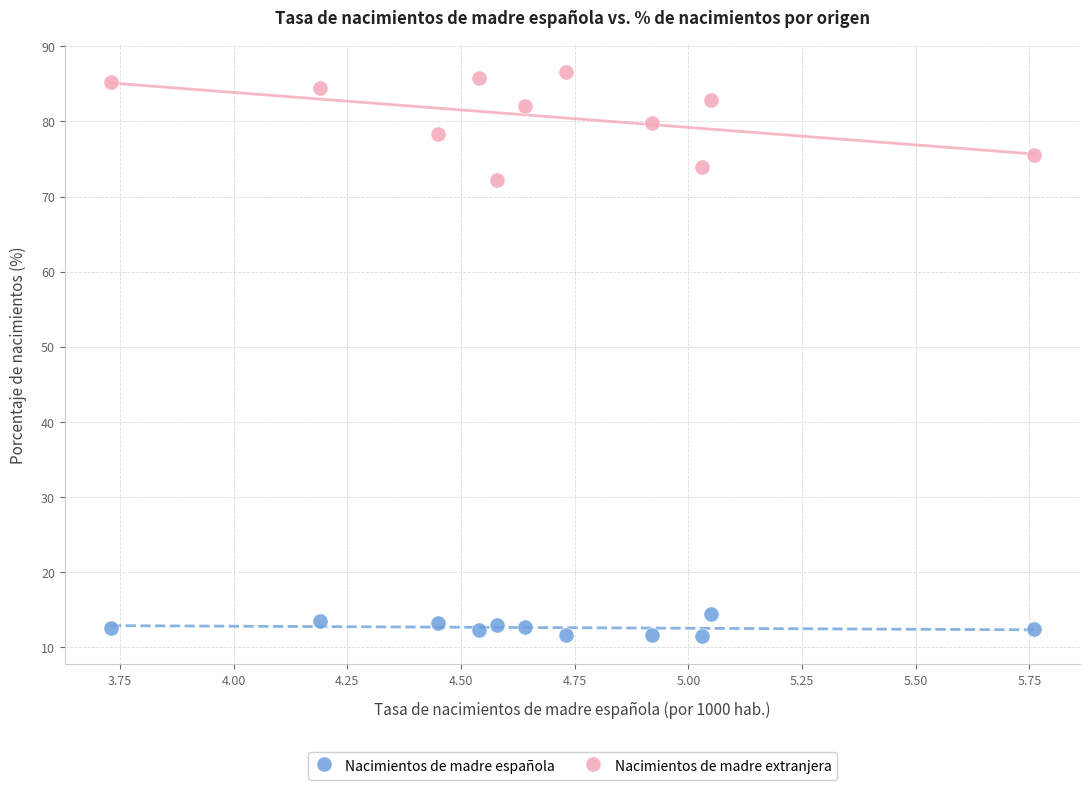

What are all the series names shown in the legend?

Nacimientos de madre española, Nacimientos de madre extranjera